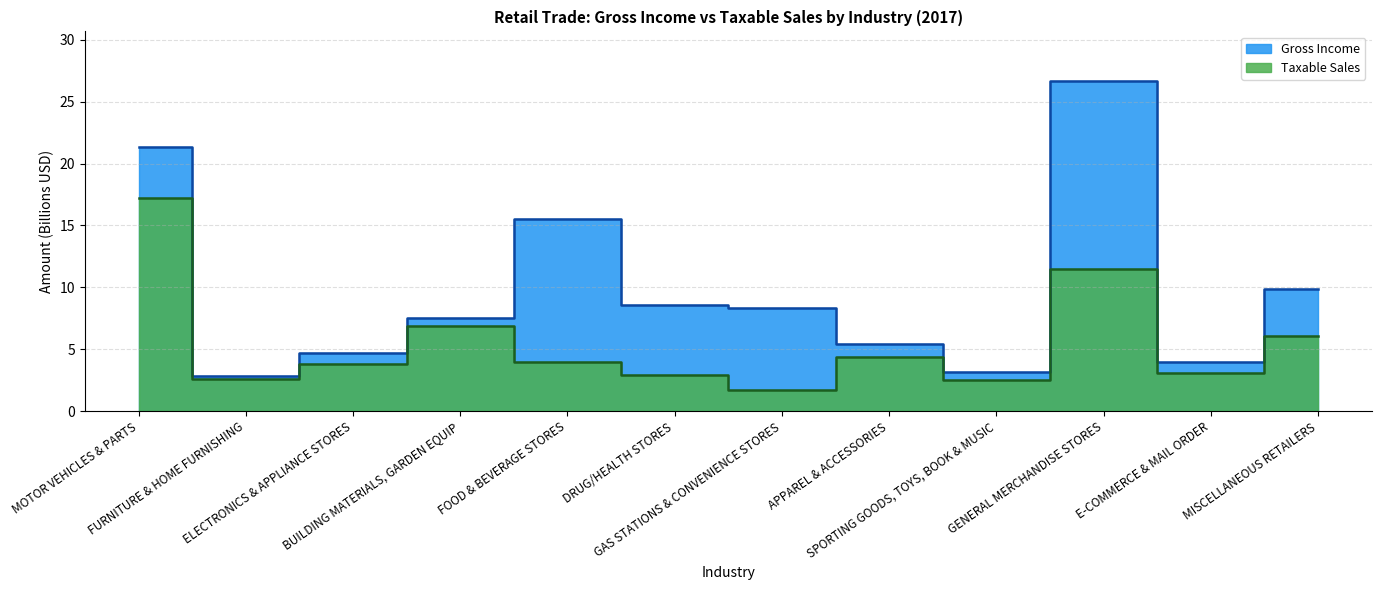

How many lines are shown in the chart?

2